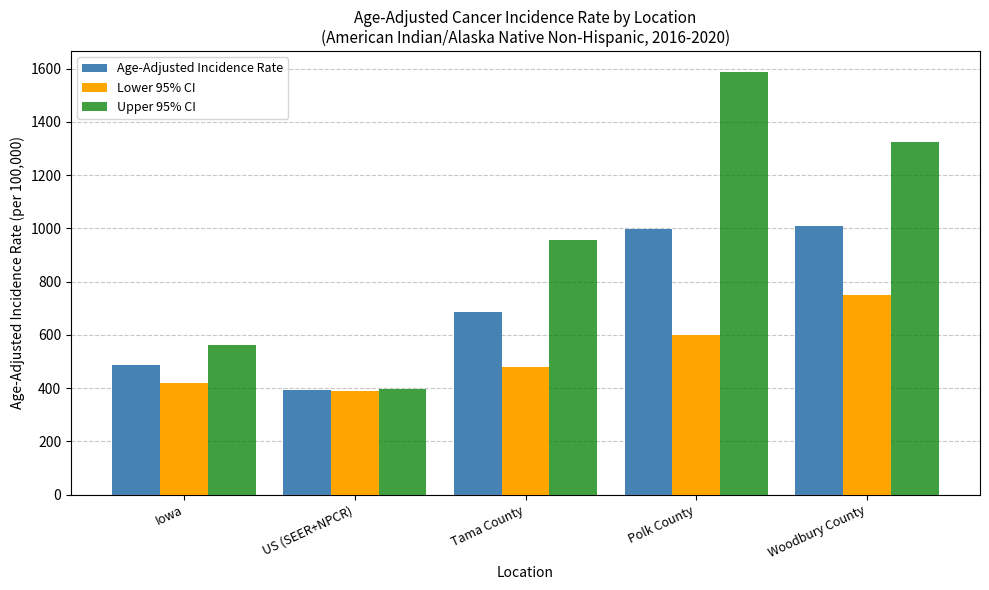

What is the label of the 1st bar from the right?

Woodbury County